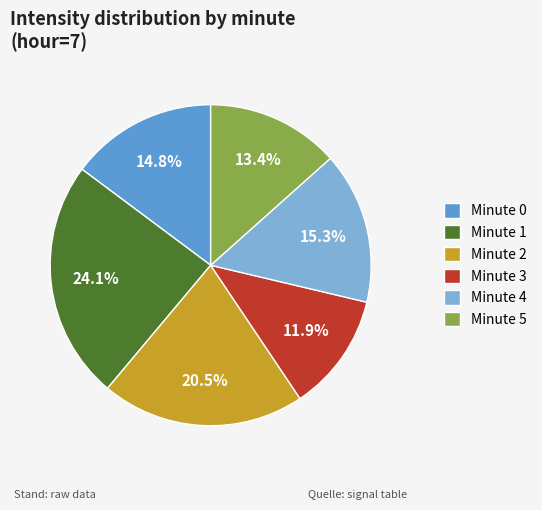

How many slices are in this pie chart?

6